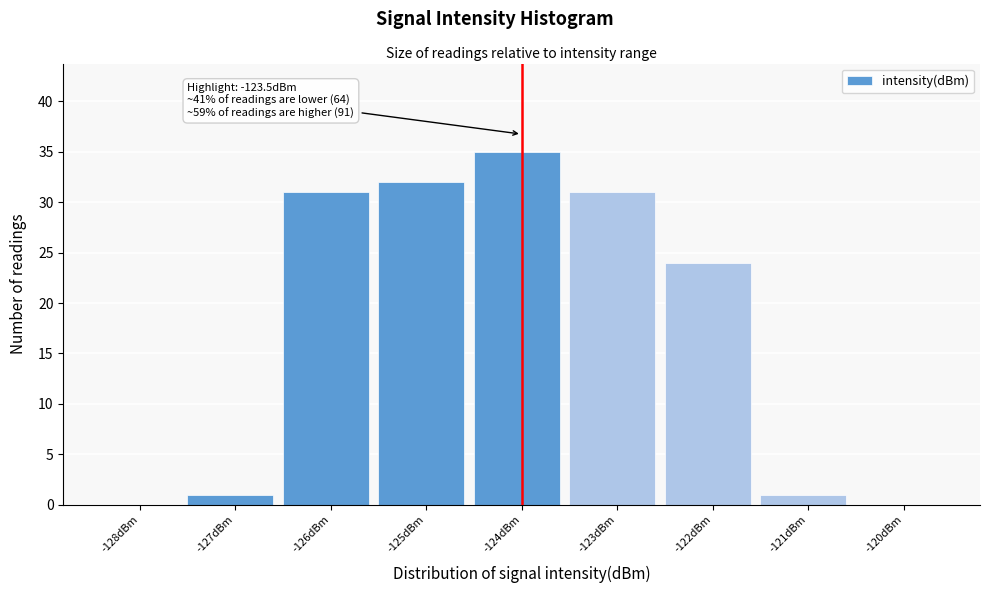

Reading left to right, extract all data points from this chart.

-128dBm=0	-127dBm=1	-126dBm=31	-125dBm=32	-124dBm=35	-123dBm=31	-122dBm=24	-121dBm=1	-120dBm=0